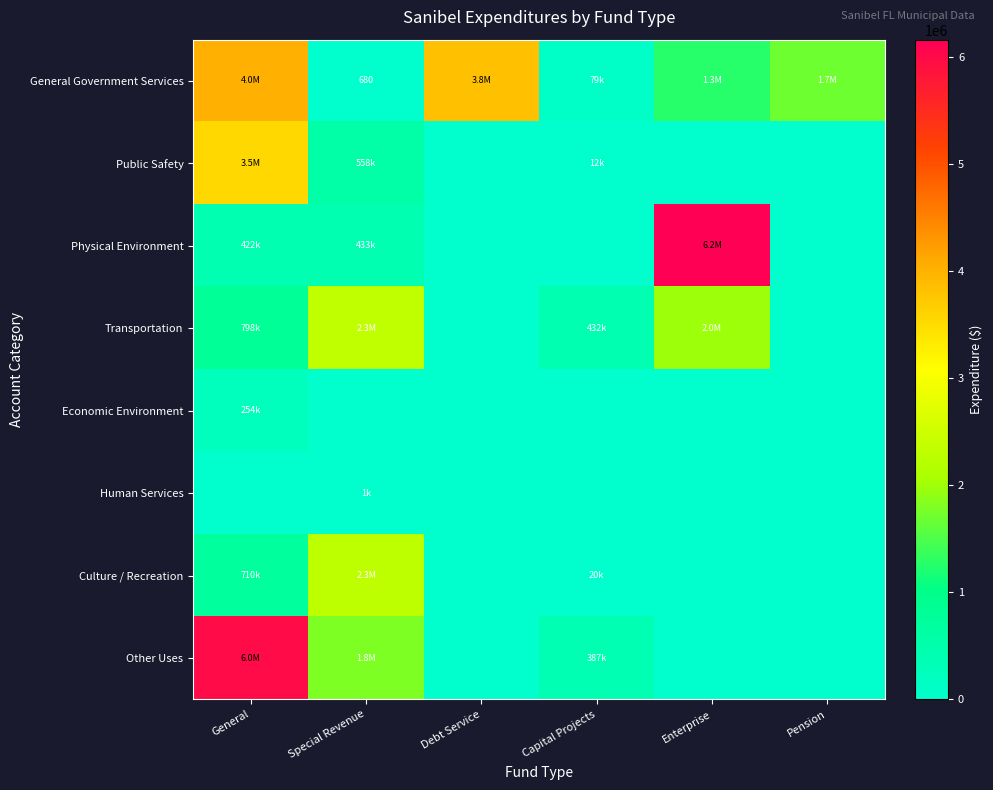

Which series has the largest range (max minus min)?

Physical Environment